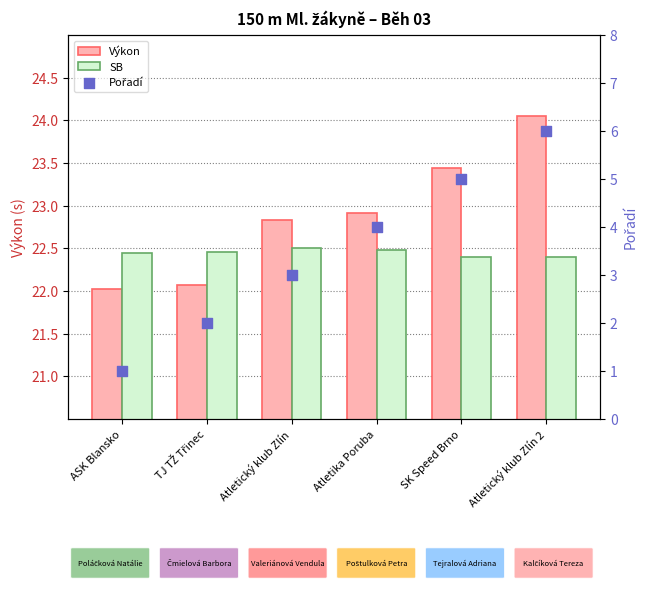

At which category is the sum across all series the highest?

Atletický klub Zlín 2